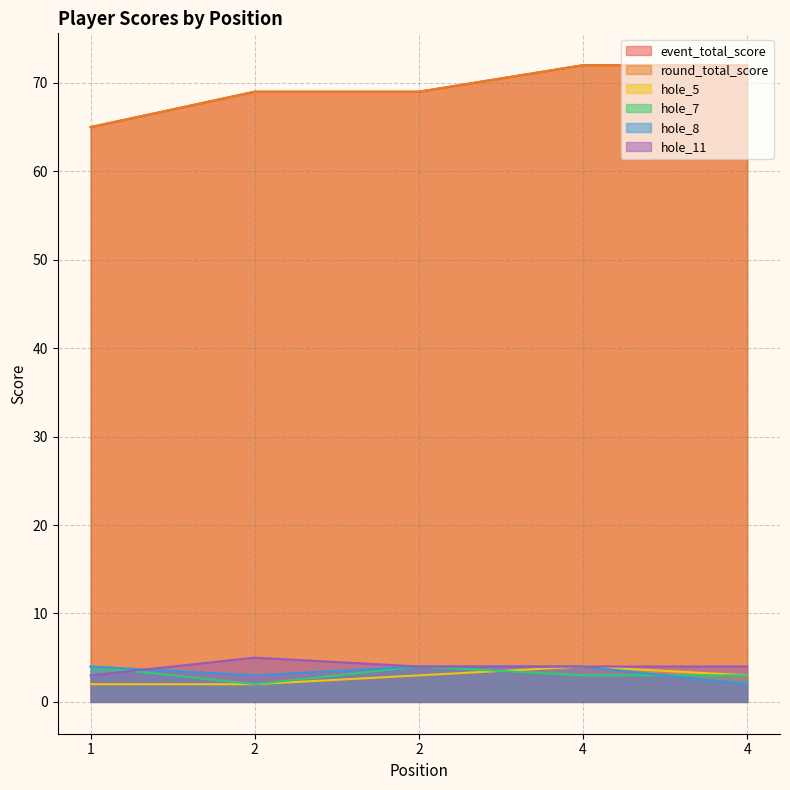

Reading left to right, extract all data points from this chart.

event_total_score: 1=65	2=69	2=69	4=72	4=72
round_total_score: 1=65	2=69	2=69	4=72	4=72
hole_5: 1=2	2=2	2=3	4=4	4=3
hole_7: 1=4	2=2	2=4	4=3	4=3
hole_8: 1=4	2=3	2=4	4=4	4=2
hole_11: 1=3	2=5	2=4	4=4	4=4